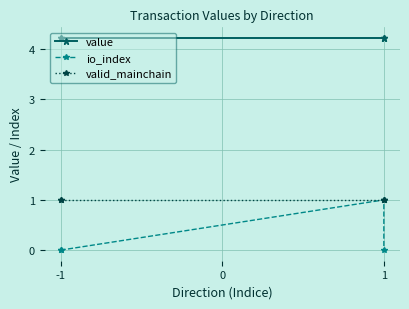

True or false: io_index has more than 0 points higher than both neighbors.

True